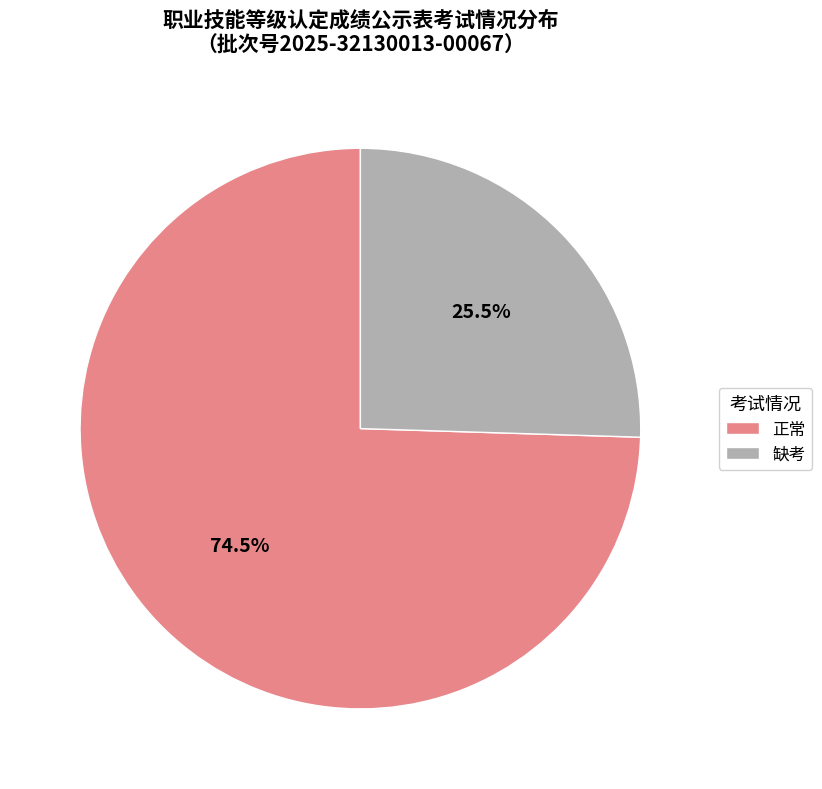

What percentage is NOT represented by 正常?

25.5%